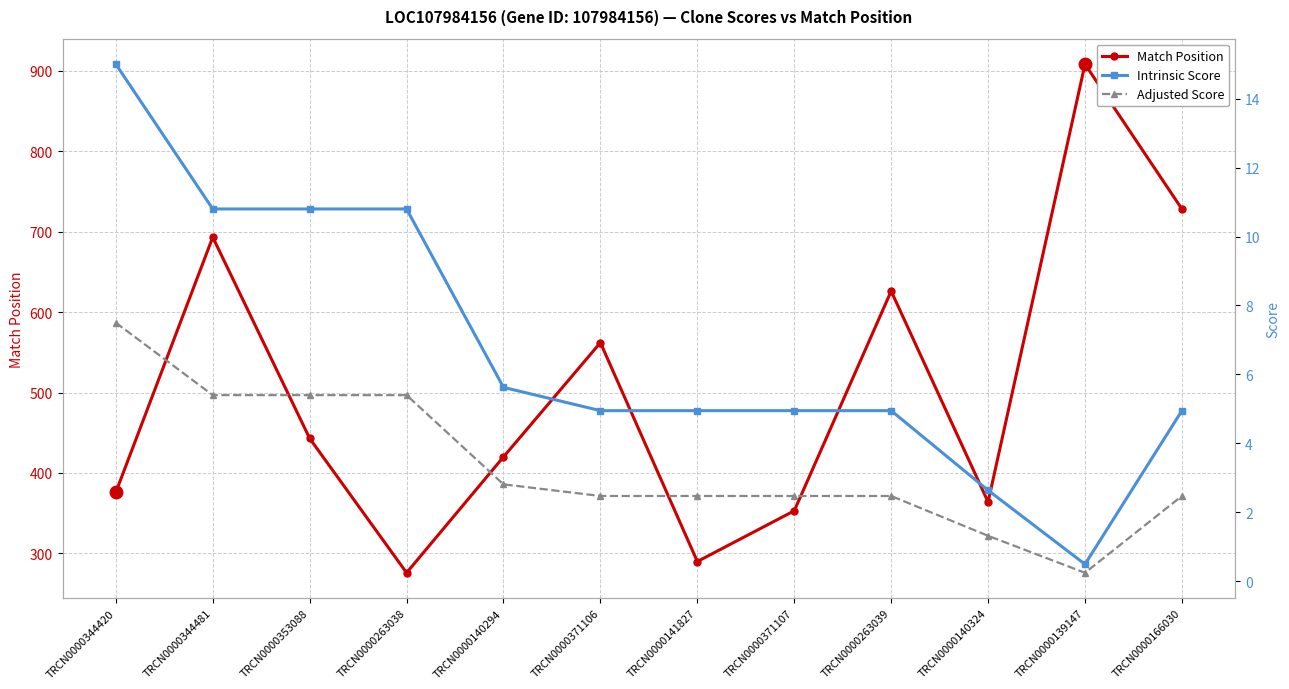

The Adjusted Score series shows 5.4 at TRCN0000263038. True or false?

True